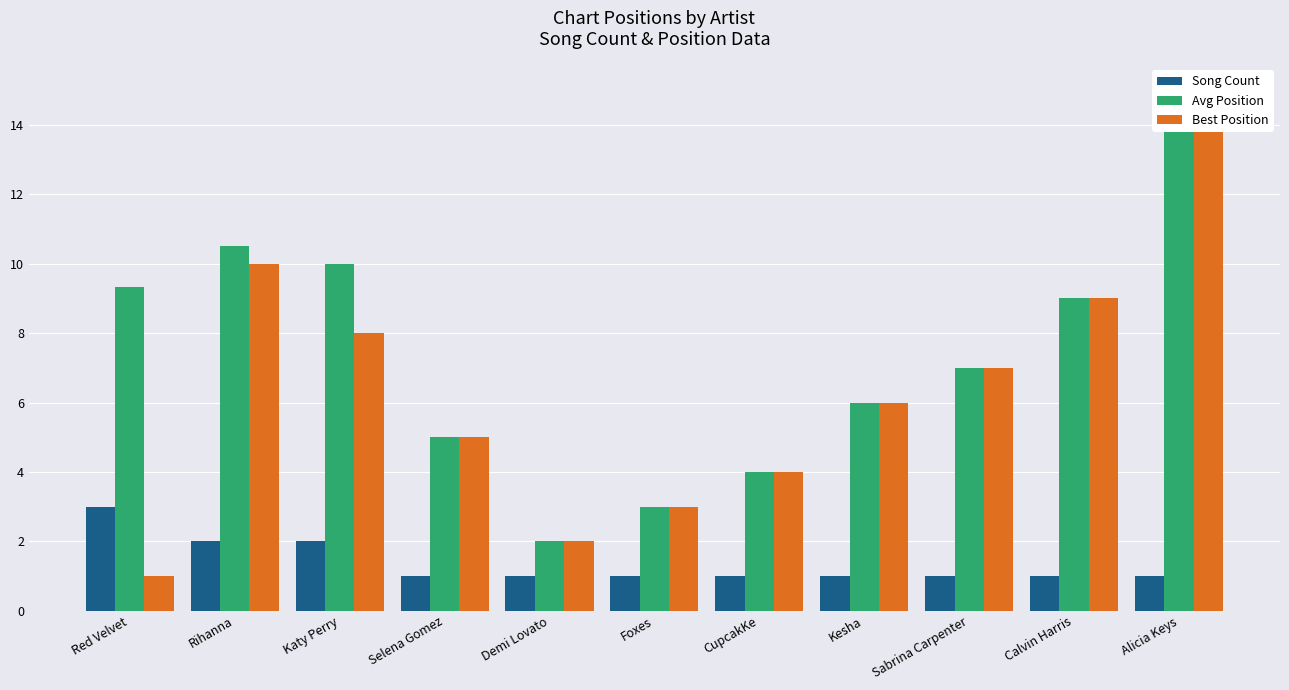

What is the value of the Best Position bar at the 6th from the left?

3.0